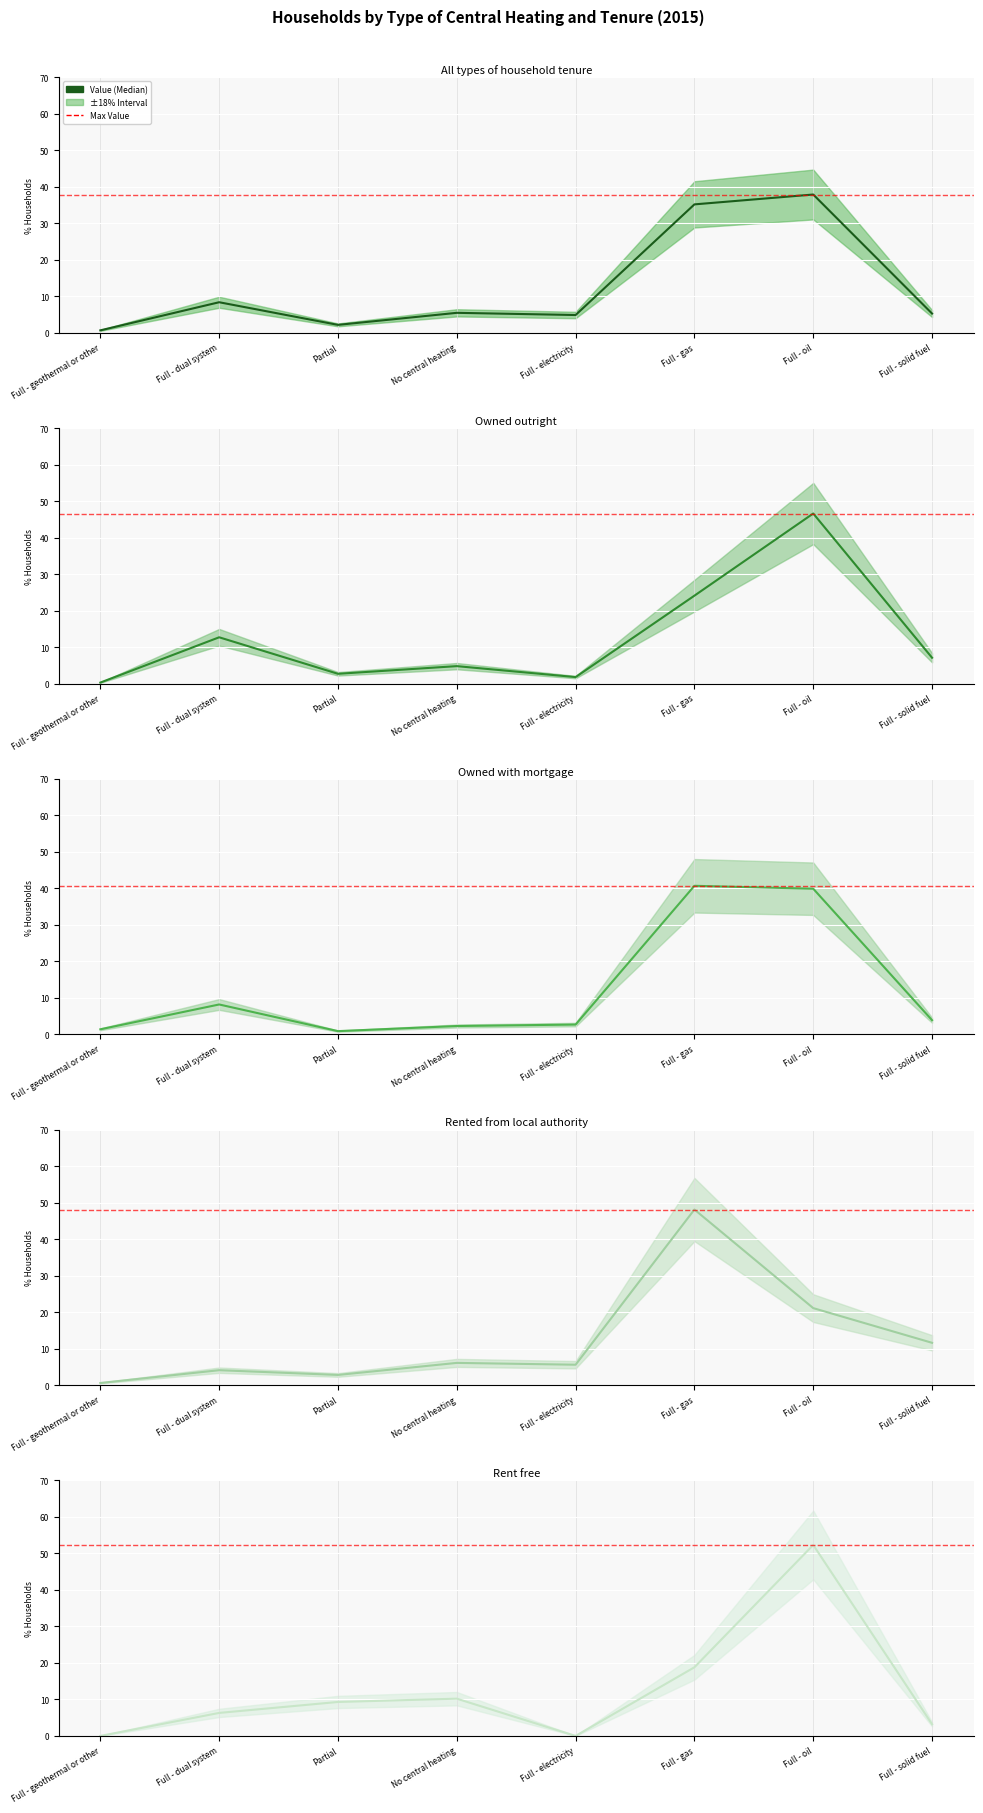

What is the difference between the maximum and minimum values in the Owned outright series?

46.3